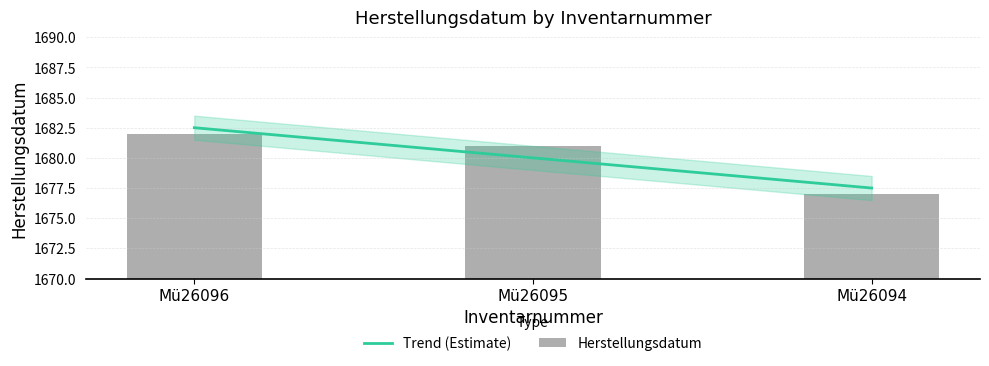

Approximately how many times larger is the value at Mü26095 compared to Mü26096?

1.0